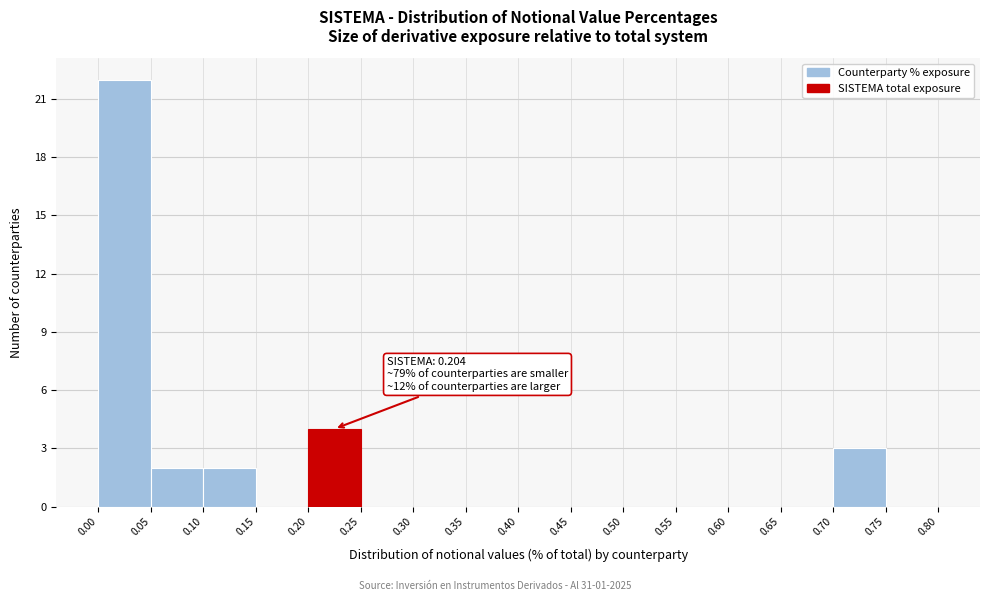

Over which range of the x-axis is the bar tallest?

0.00 to 0.05